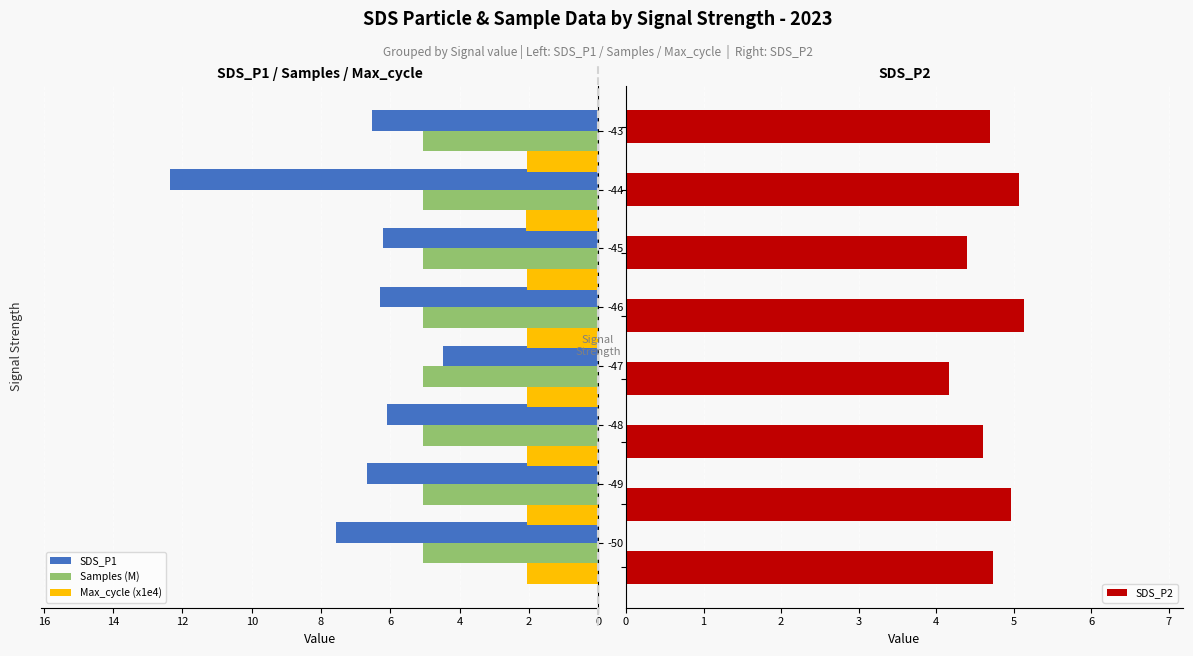

Reading right to left, transcribe all the data shown in this chart.

SDS_P1: 6.5	12.4	6.2	6.3	4.5	6.1	6.7	7.6
Samples (M): 5.1	5.1	5.1	5.1	5.1	5.1	5.1	5.1
Max_cycle (x1e4): 2.0	2.1	2.1	2.0	2.0	2.0	2.0	2.0
SDS_P2: 4.7	5.1	4.4	5.1	4.2	4.6	5.0	4.7